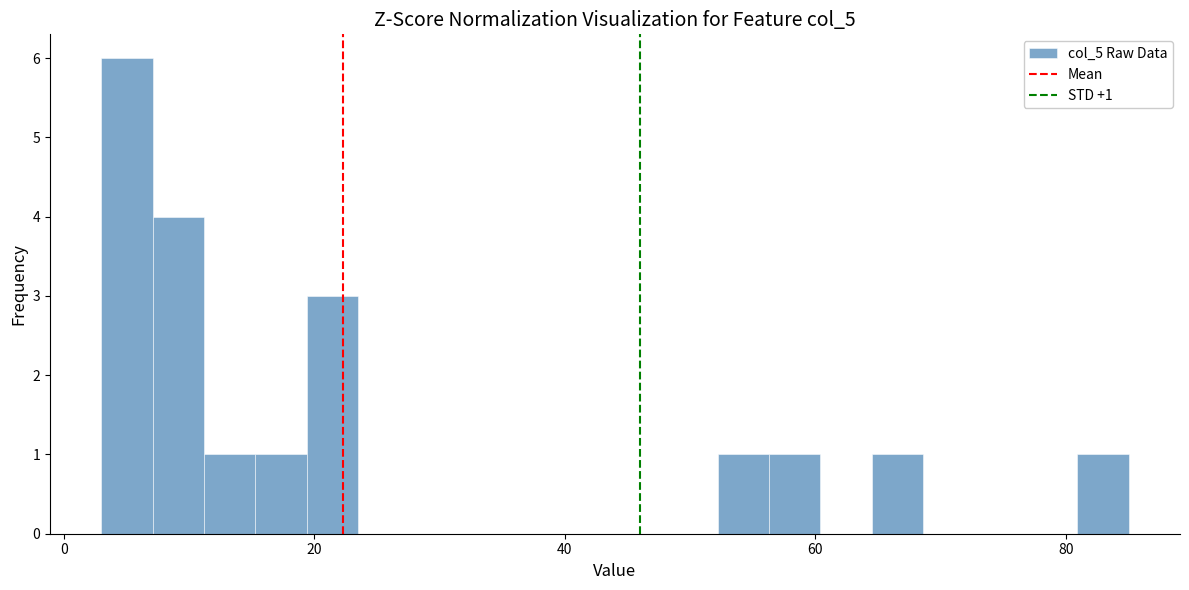

Around what value on the x-axis is the tallest bar? Give the approximate position of its centre, as read against the axis.

6